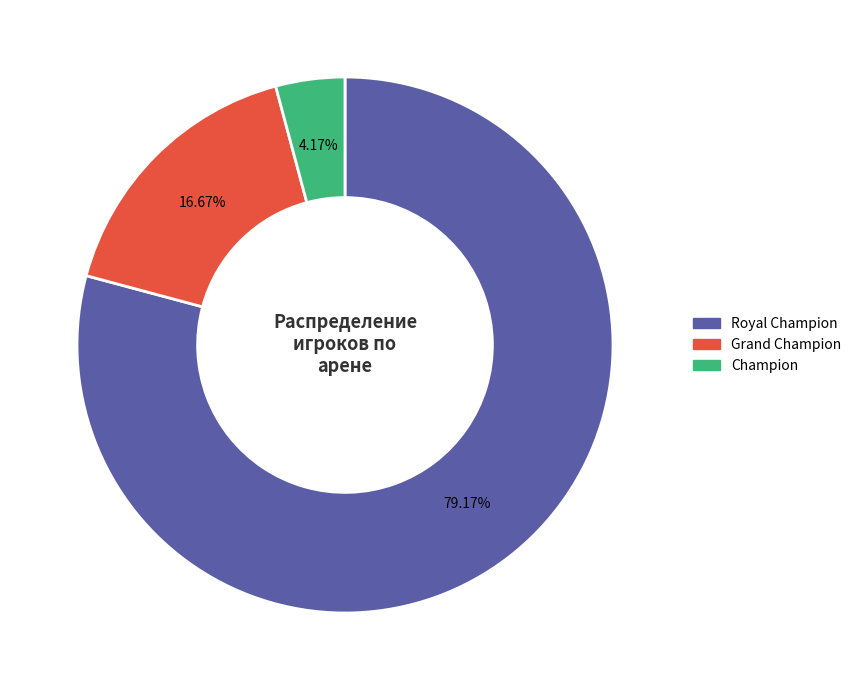

To the nearest percent, what portion does Royal Champion represent?

79%